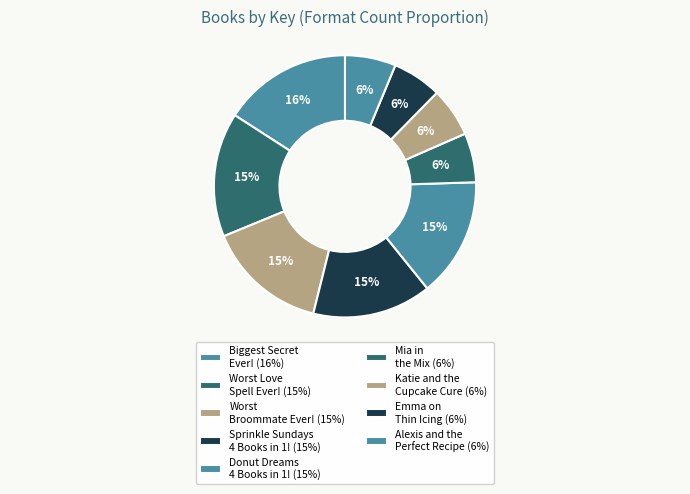

Is it true that Katie and the Cupcake Cure is 21% of the pie?

False